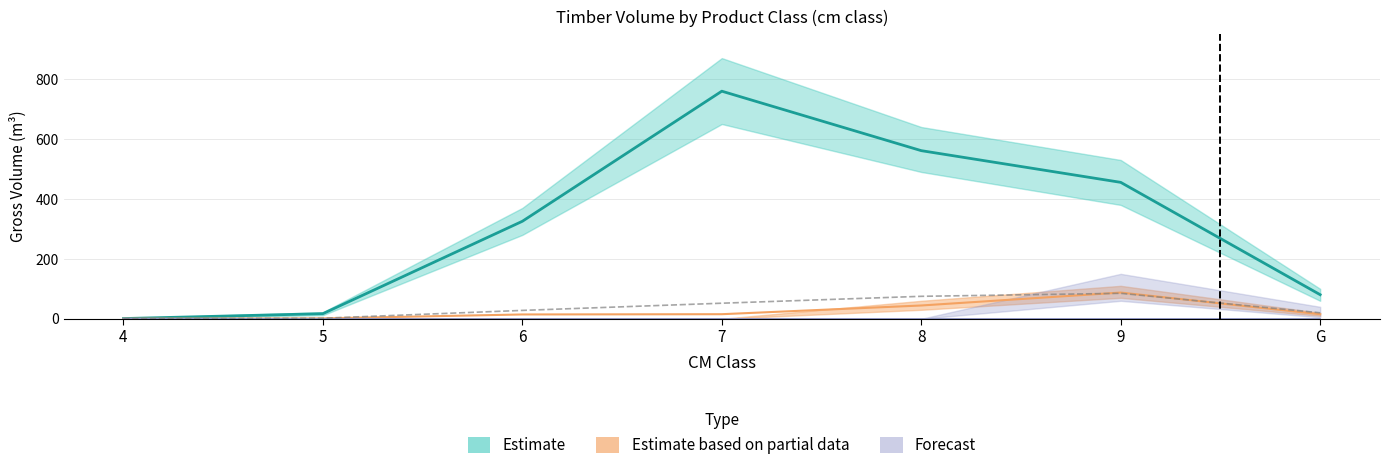

True or false: EPICEA_BORDURE_vtgr has a value of 1.4 at 5.

True